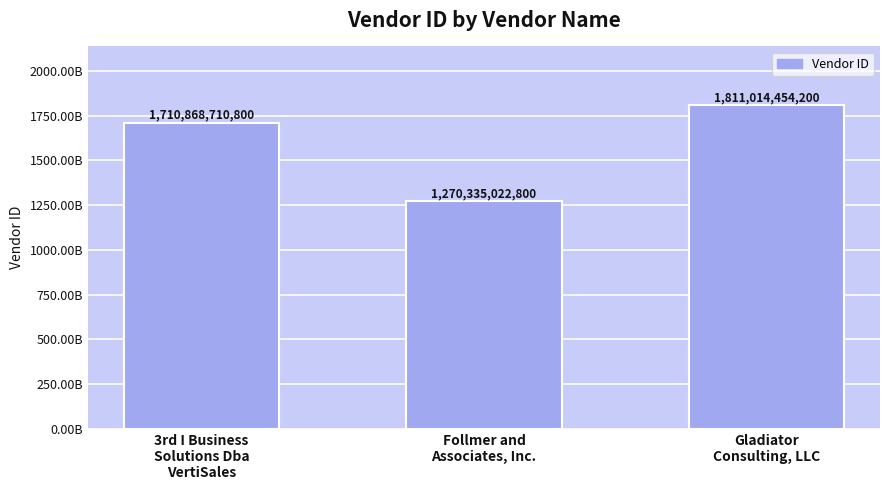

Reading right to left, what are all the values shown in this chart?

1811014454200	1270335022800	1710868710800